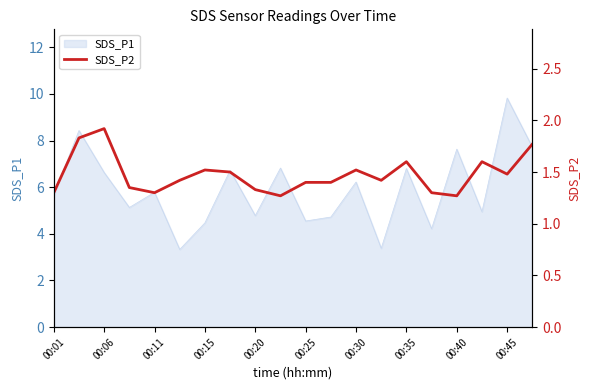

What is the lowest value of the SDS_P1 series?

3.3